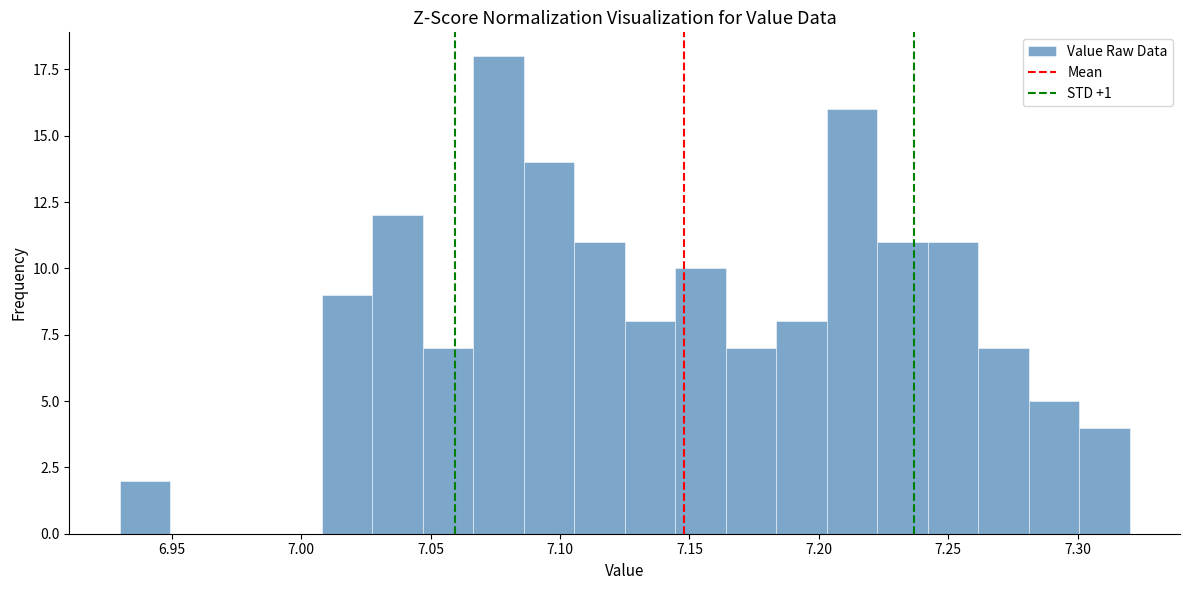

Around what value on the x-axis is the tallest bar? Give the approximate position of its centre, as read against the axis.

7.075